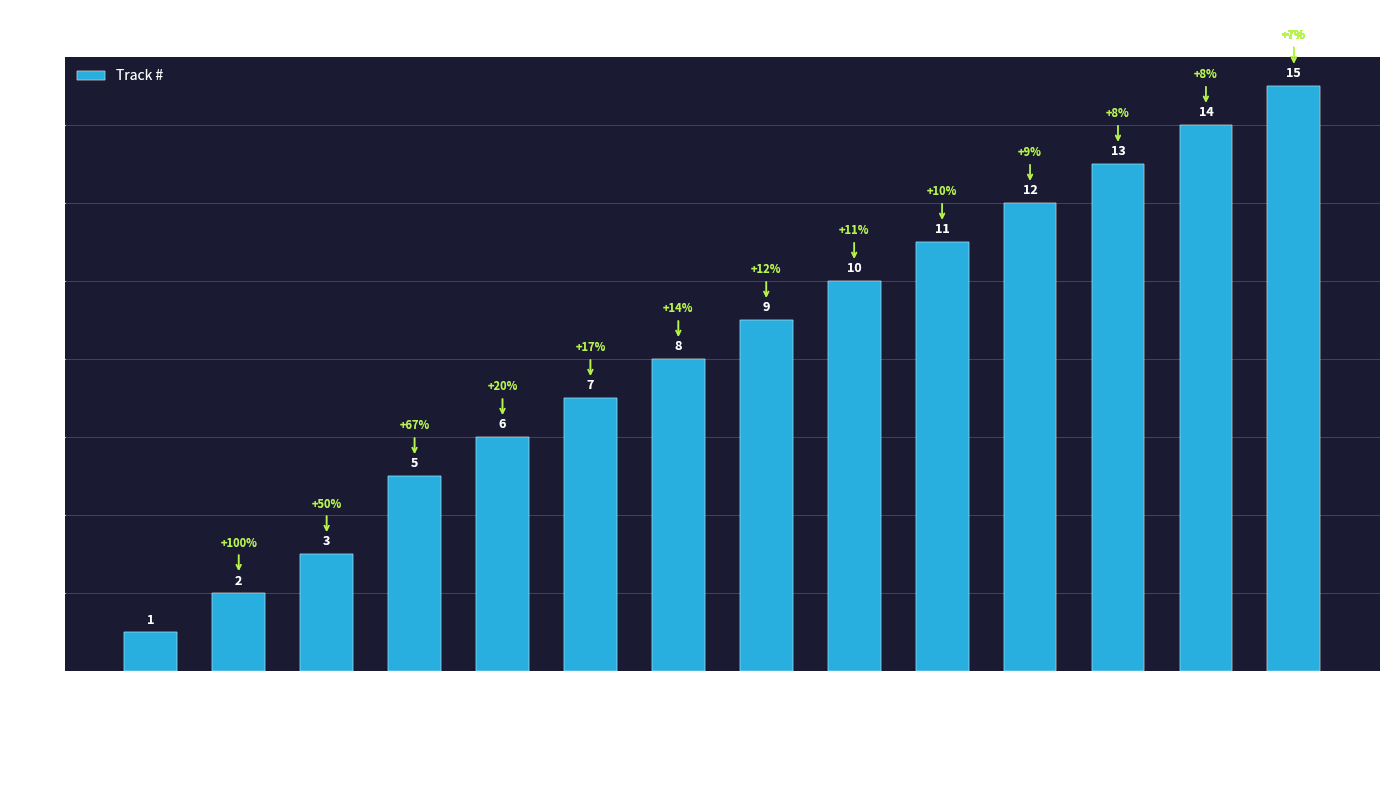

What is the label of the 1st bar from the right?

Gay Singles